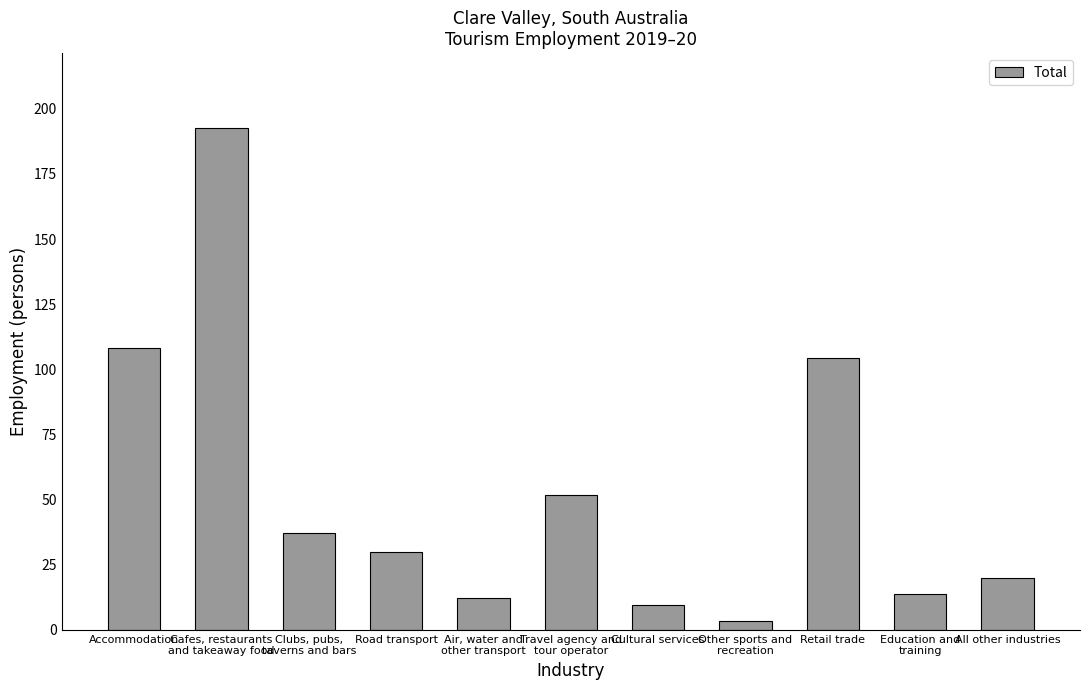

What is the value of the 3rd bar from the left?

37.2